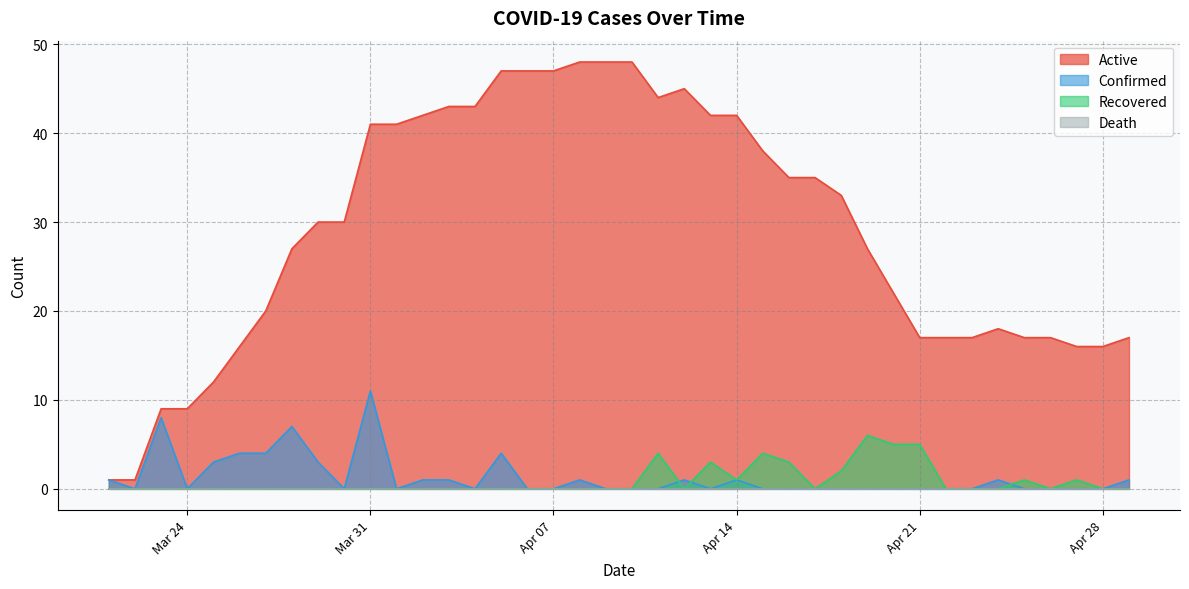

Which series has the largest range (max minus min)?

Active